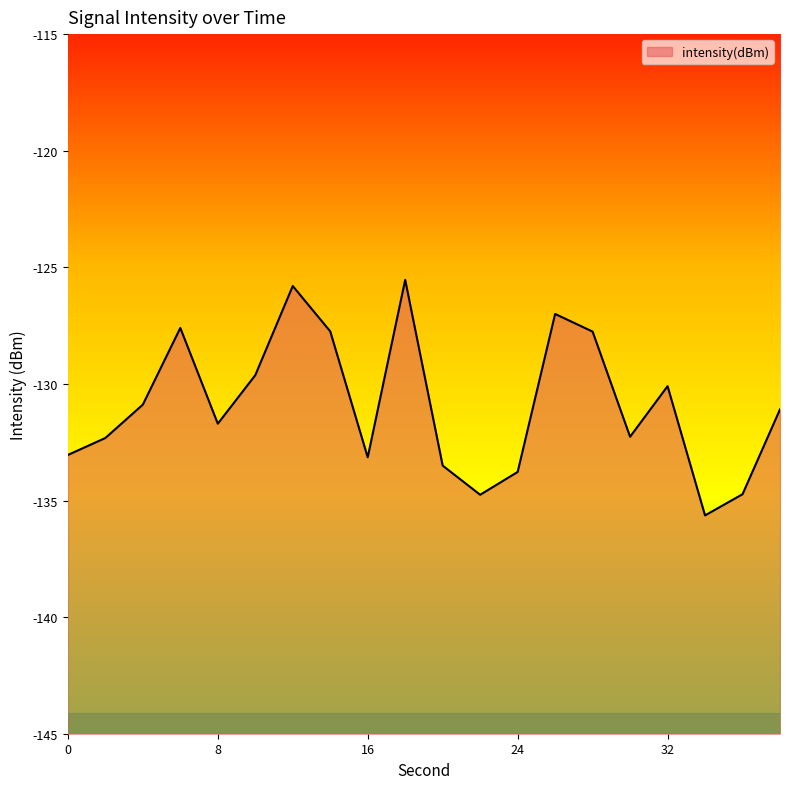

What is the greatest value displayed?

-125.5